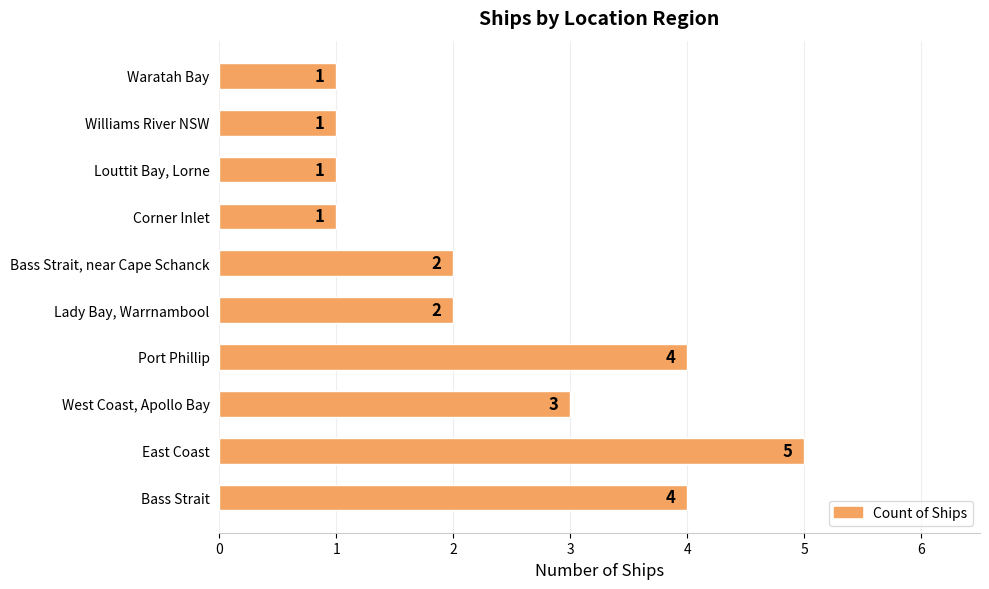

What is the maximum value shown in the chart?

5